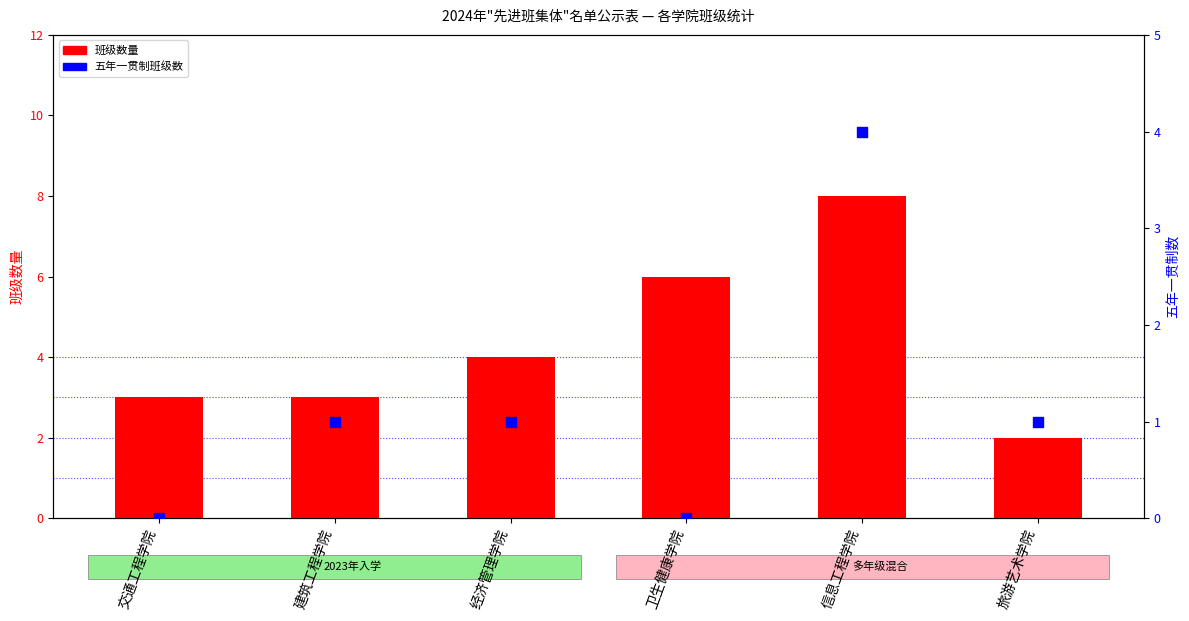

Which series has the largest total across all categories?

班级数量